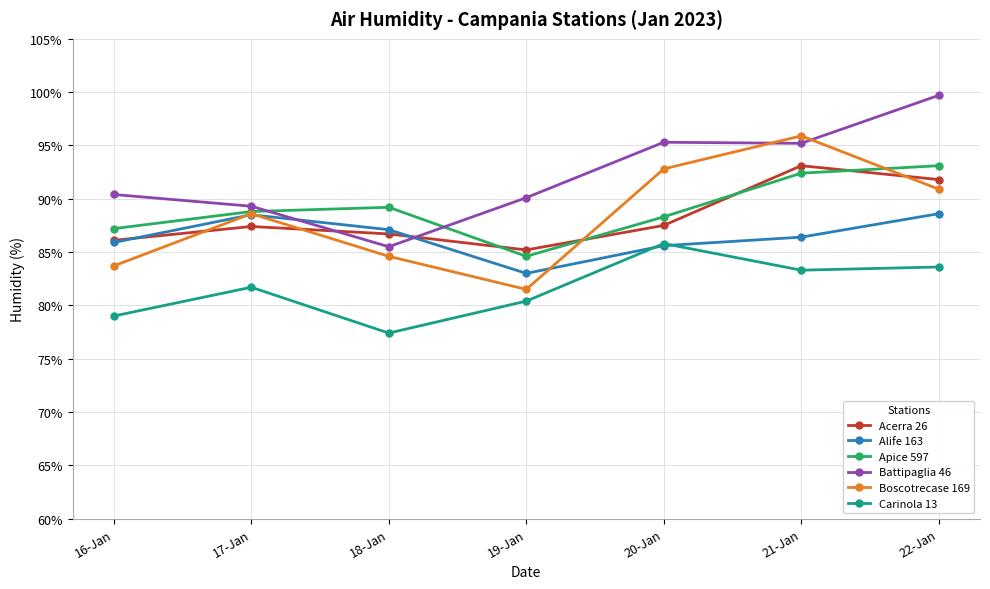

Is it true that Carinola 13 equals 17.2 at 16-Jan?

False